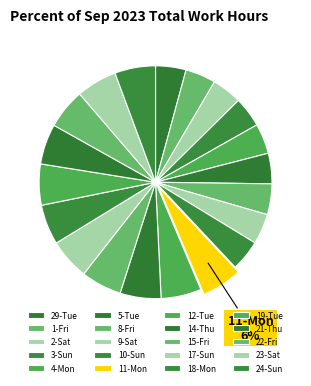

What percentage is NOT represented by 9-Sat?

95.8%